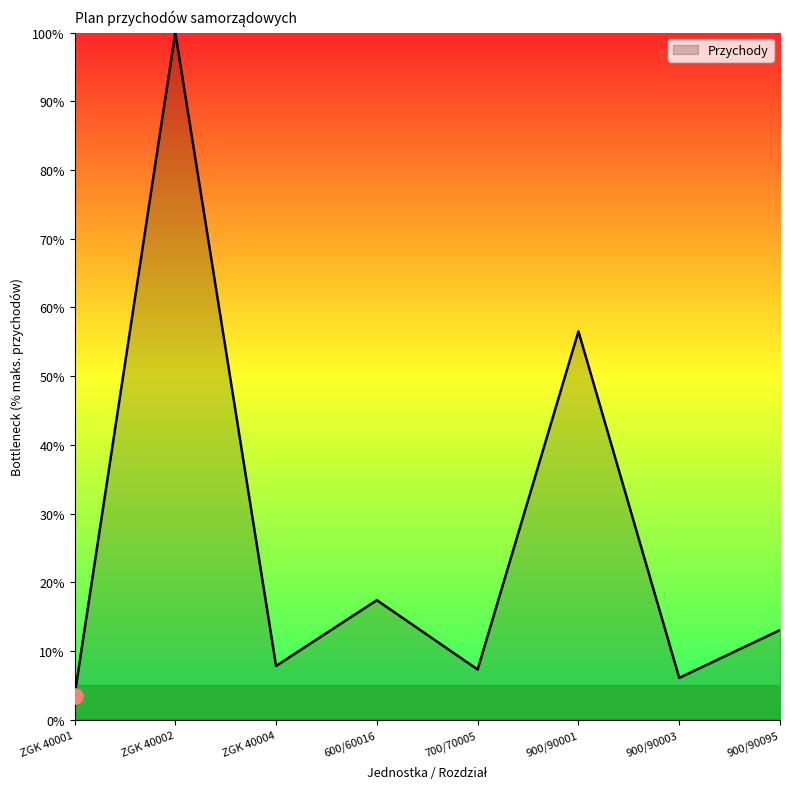

What is the change in value from ZGK 40004 to 700/70005?

-0.5